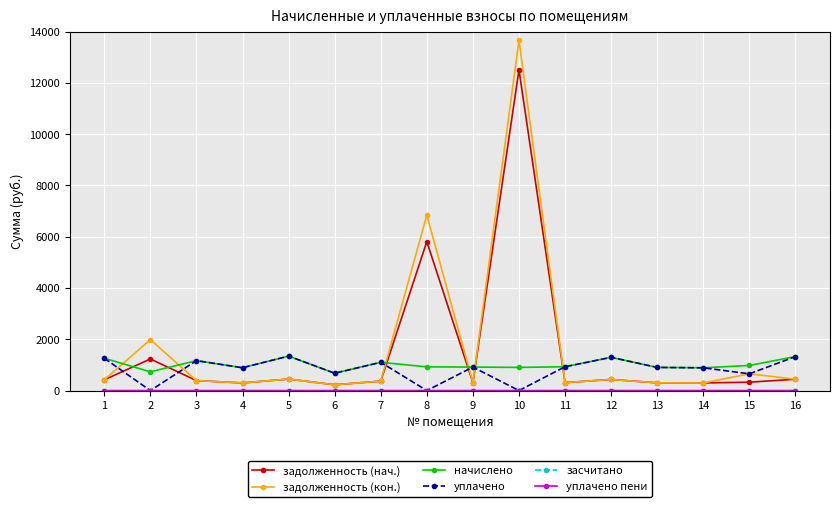

What is the difference between the highest and lowest values at 12?

1296.0